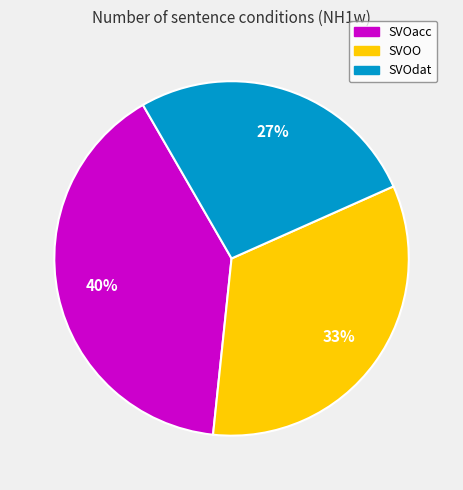

To the nearest percent, what is the average slice percentage?

33%